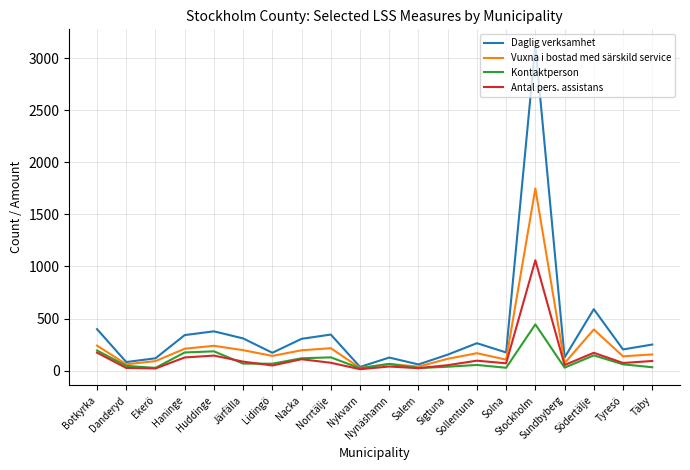

Is the value of Vuxna i bostad med särskild service at Sollentuna greater than the value of Antal pers. assistans at Solna?

Yes